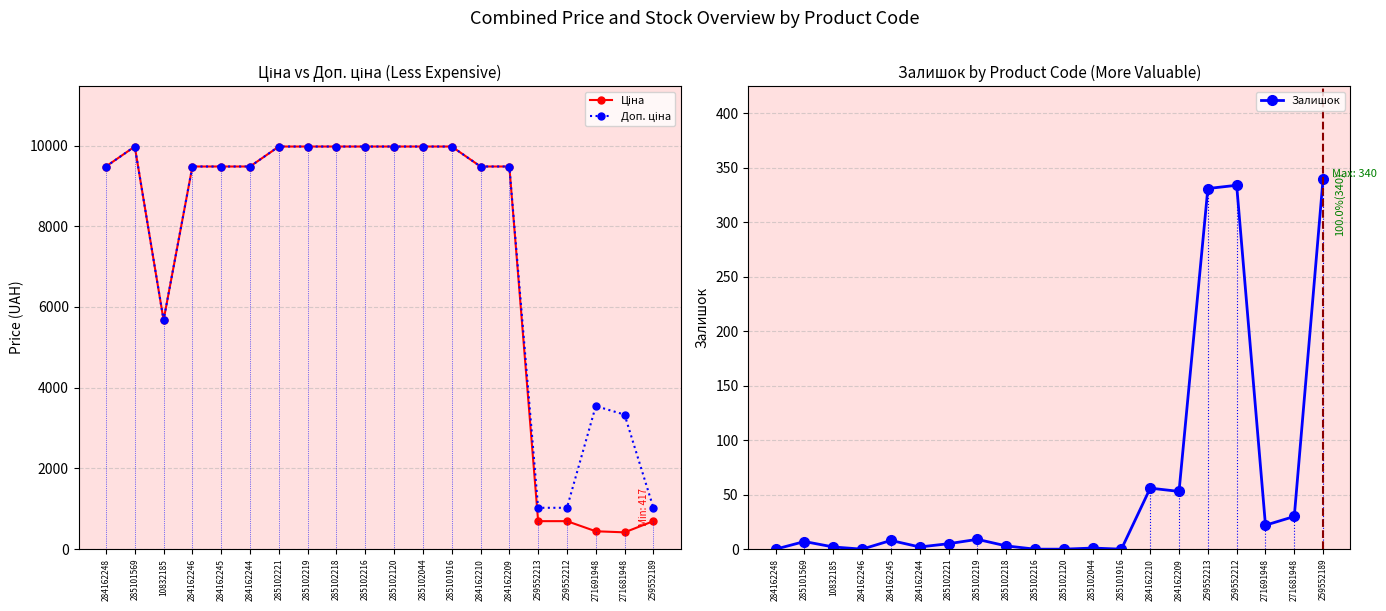

Is the value of Доп. ціна at 259552213 greater than the value of Залишок at 284162244?

Yes